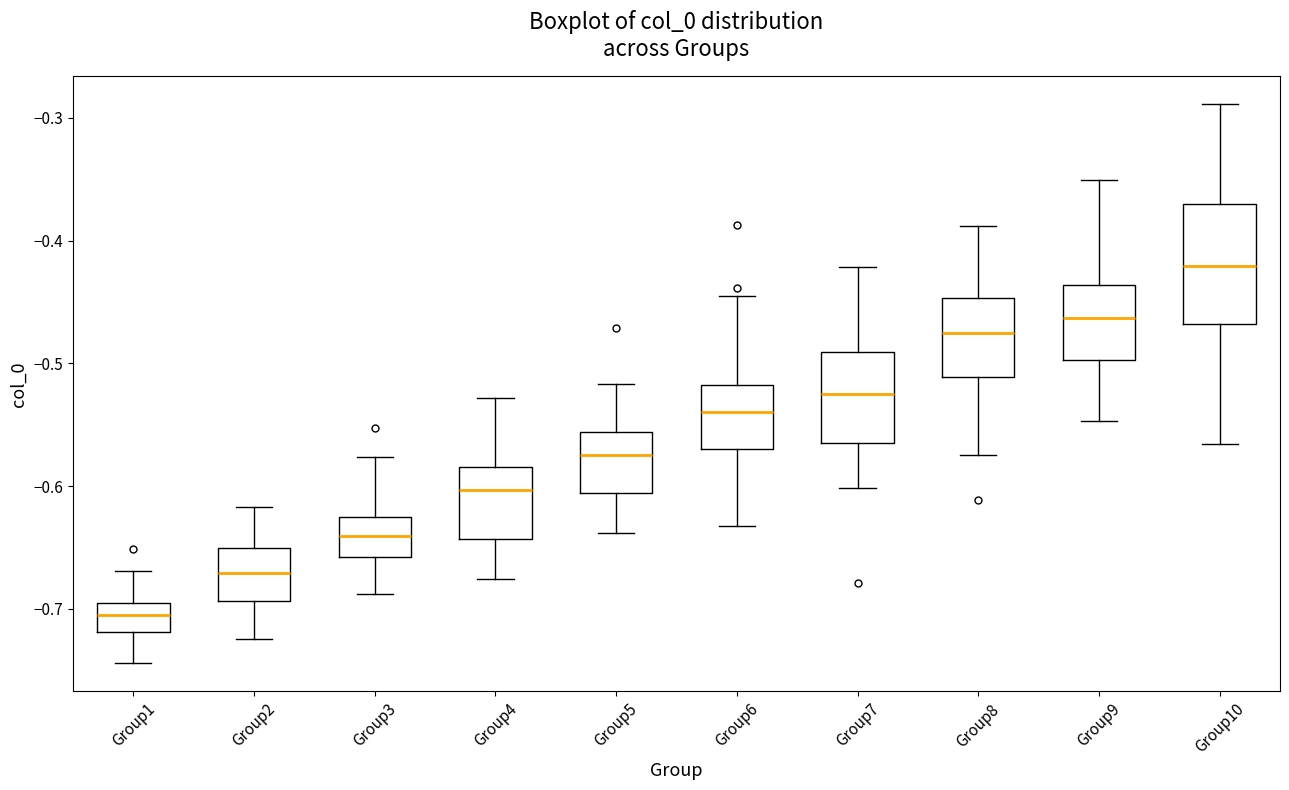

Reading left to right, transcribe this box plot: for each box, give where its median line is, the range the box spans, and where its two whiskers end, as read against the y-axis. The values are not printed on the chart, so give them approximately, as read against the axis.

Group1: median -0.71, box -0.72 to -0.69, whiskers -0.74 to -0.67
Group2: median -0.67, box -0.69 to -0.65, whiskers -0.72 to -0.62
Group3: median -0.64, box -0.66 to -0.63, whiskers -0.69 to -0.58
Group4: median -0.60, box -0.64 to -0.58, whiskers -0.68 to -0.53
Group5: median -0.57, box -0.61 to -0.56, whiskers -0.64 to -0.52
Group6: median -0.54, box -0.57 to -0.52, whiskers -0.63 to -0.45
Group7: median -0.52, box -0.57 to -0.49, whiskers -0.60 to -0.42
Group8: median -0.48, box -0.51 to -0.45, whiskers -0.57 to -0.39
Group9: median -0.46, box -0.50 to -0.44, whiskers -0.55 to -0.35
Group10: median -0.42, box -0.47 to -0.37, whiskers -0.57 to -0.29